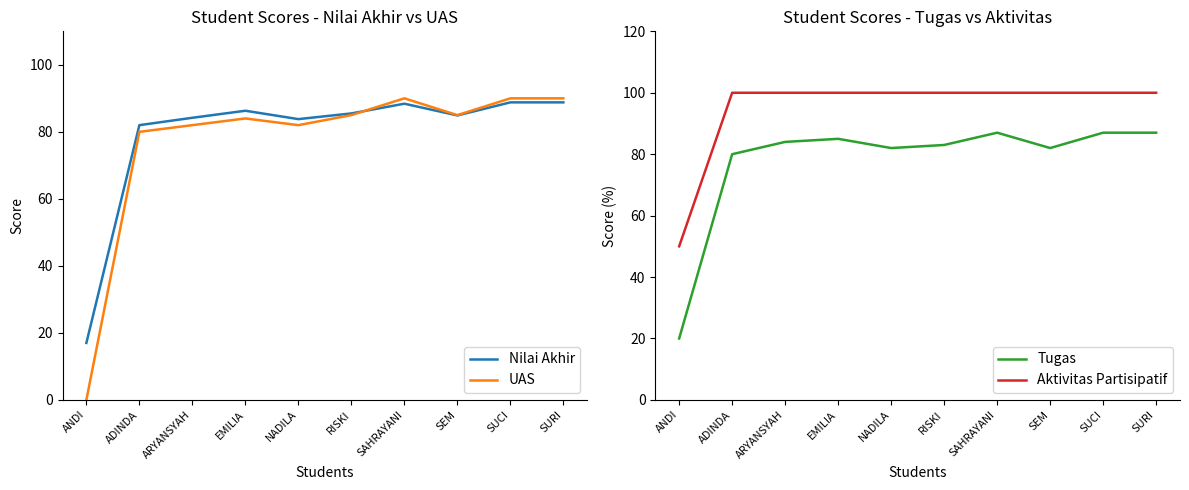

Which series has the largest total across all categories?

Aktivitas Partisipatif